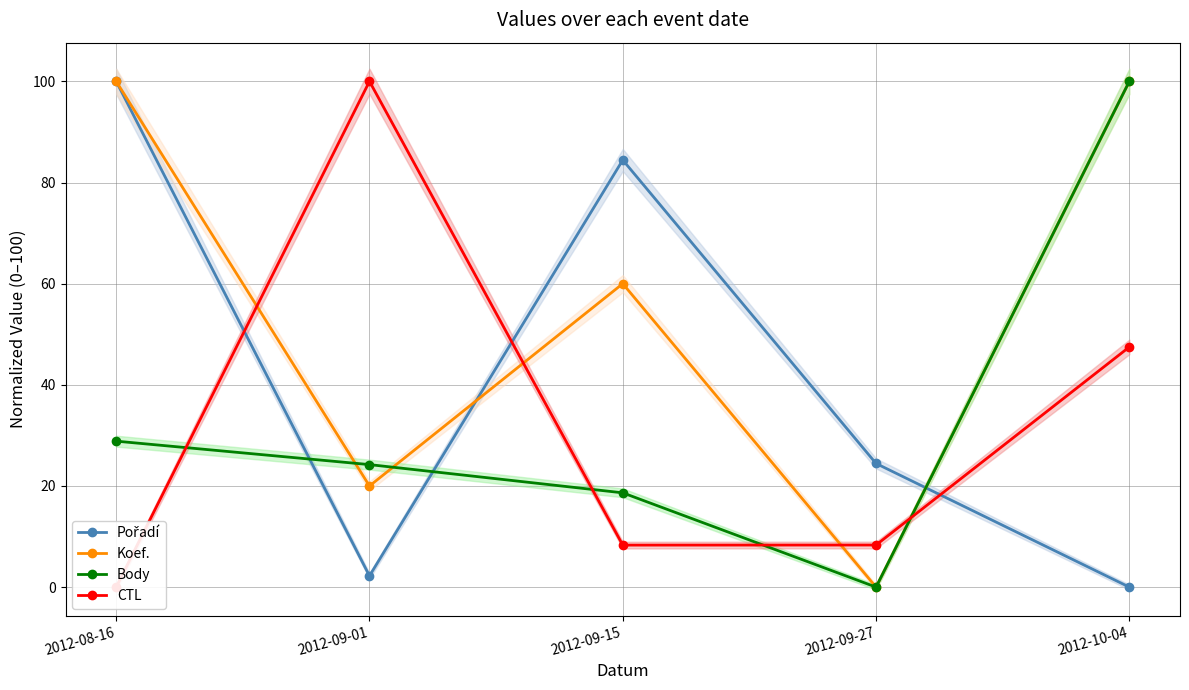

True or false: Koef. has more than 1 points higher than both neighbors.

False